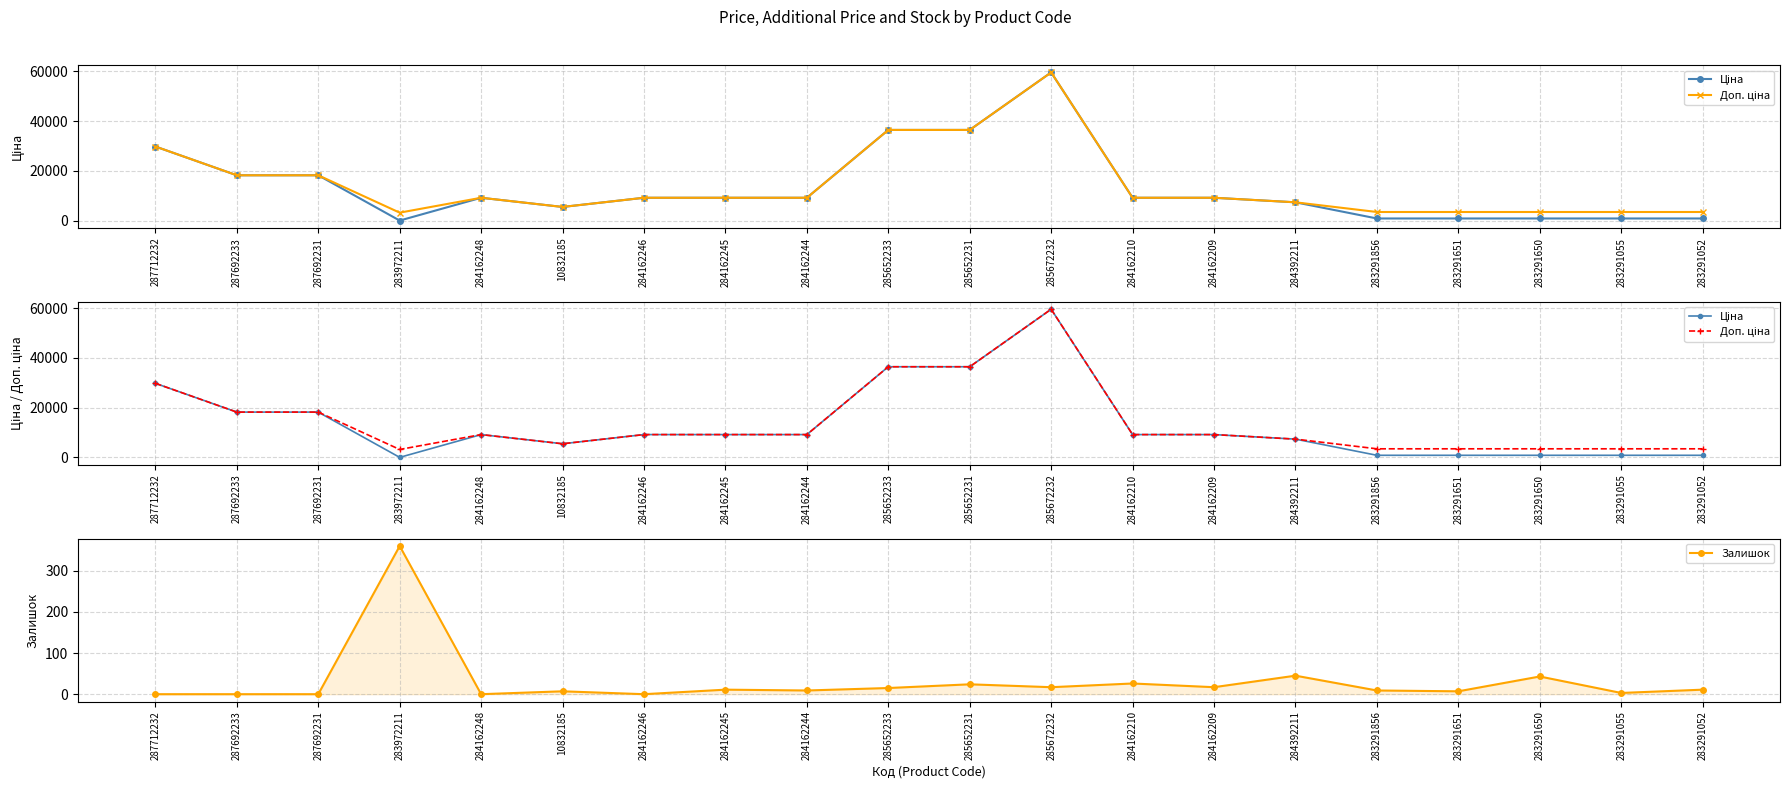

At which category is the sum across all series the highest?

285672232